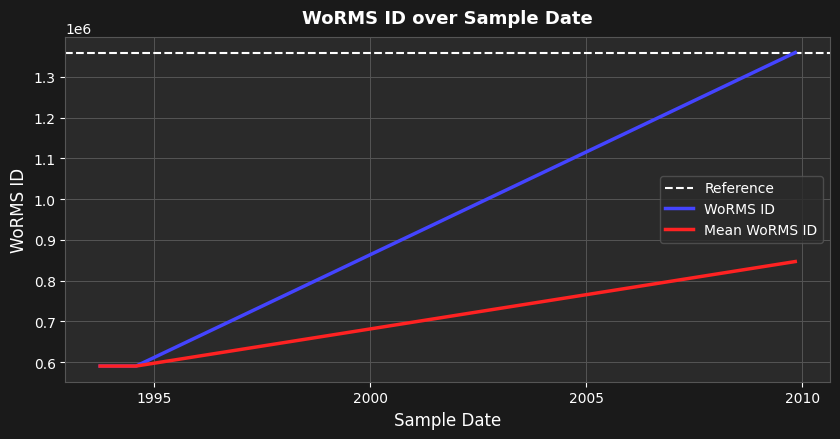

The value at 1993-10-01 is 590433. True or false?

True